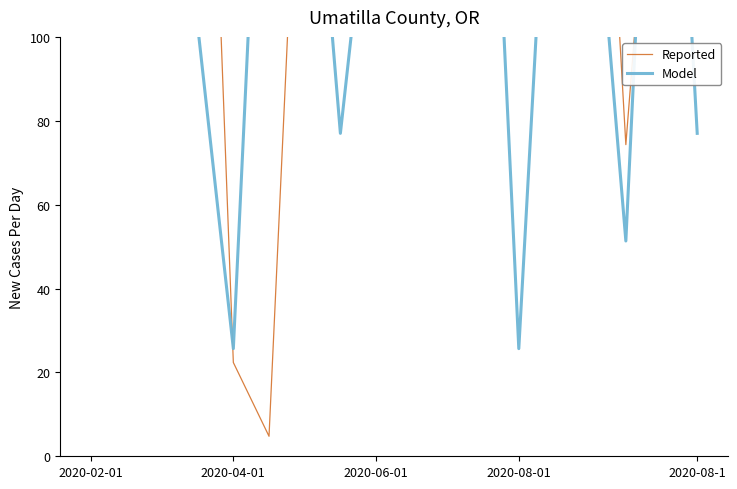

Which series has the widest spread of values?

Reported